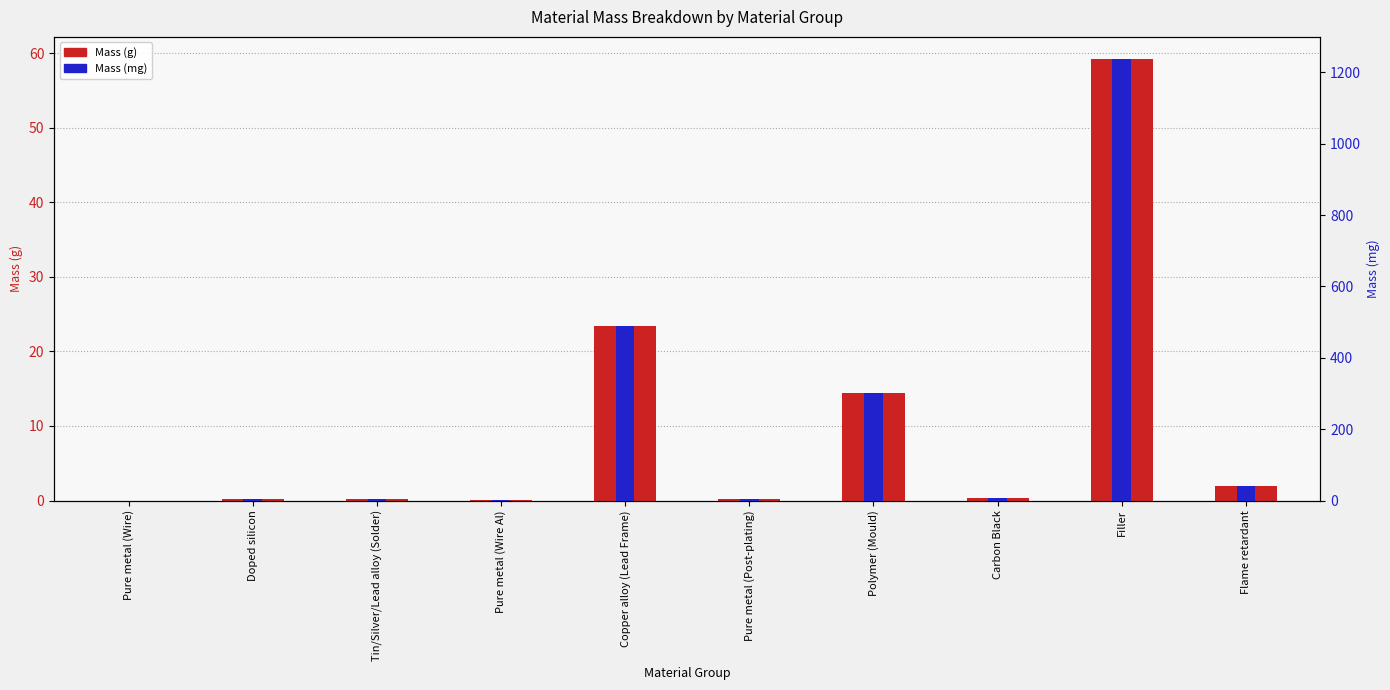

What is the value of the Mass (g) bar at the 2nd from the left?

0.2